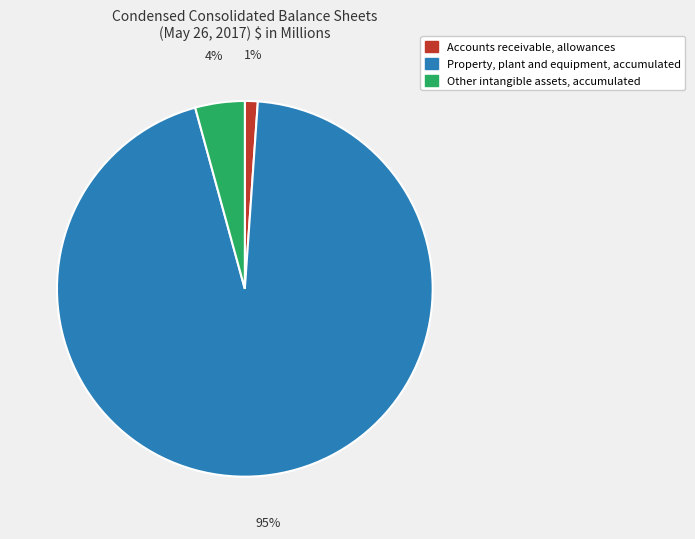

To the nearest percent, what is the average slice percentage?

33%